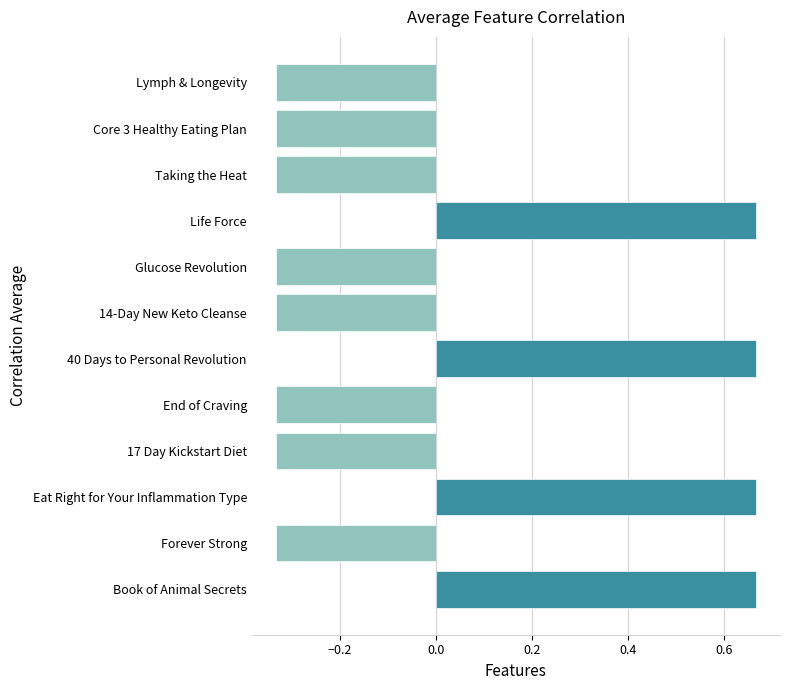

Is it true that the value at 14-Day New Keto Cleanse is -0.2?

False